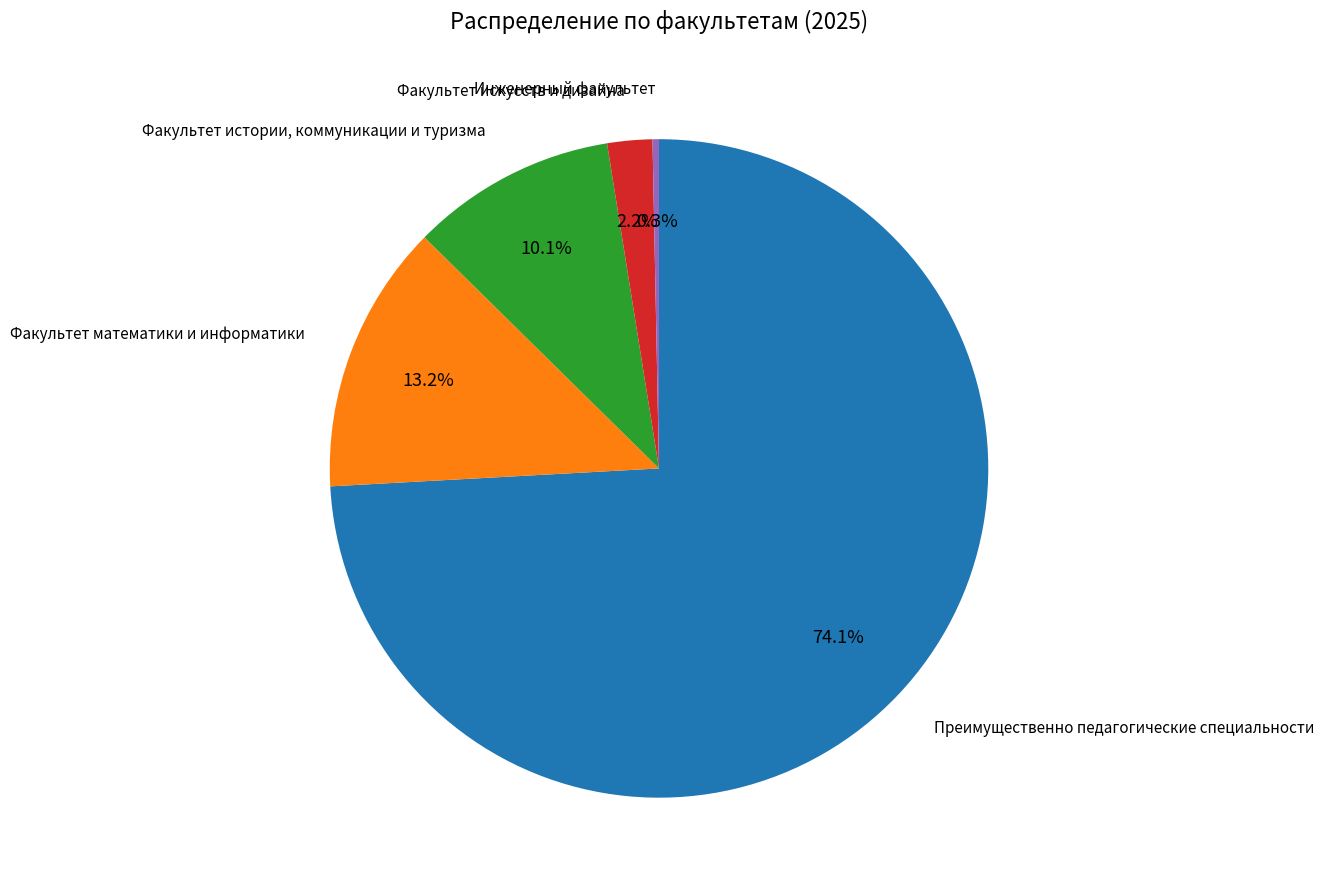

Is there a majority slice in this chart?

Yes